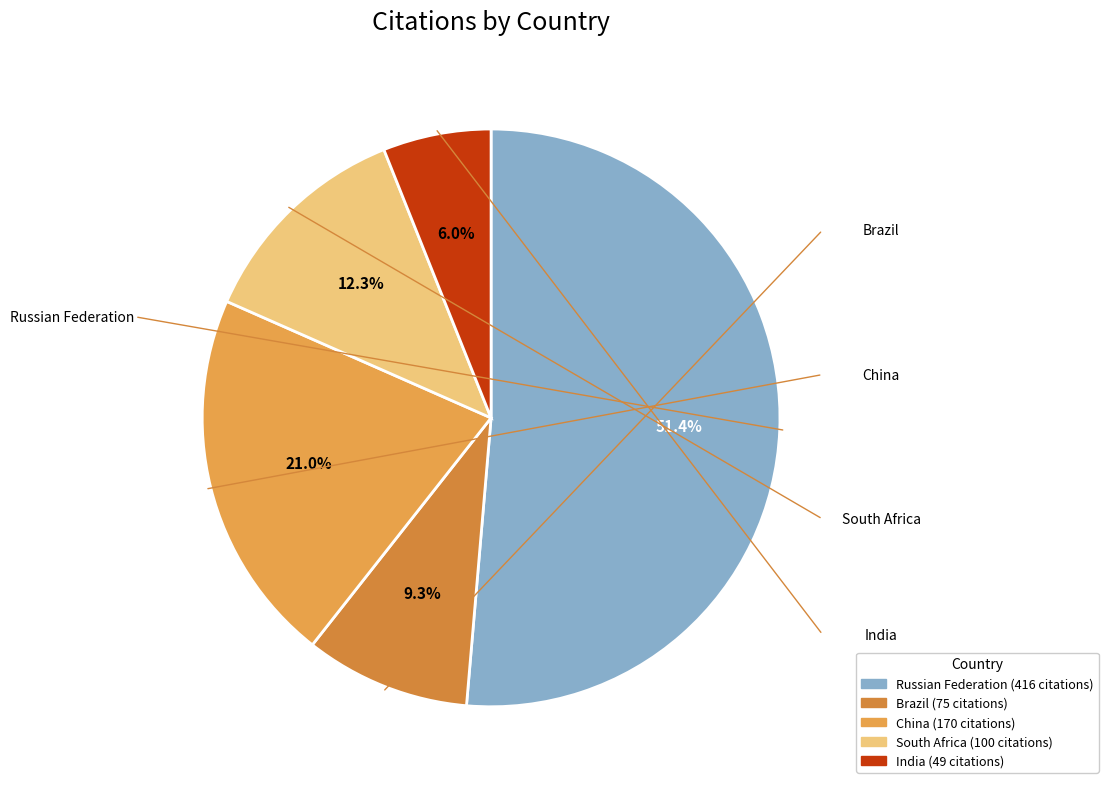

Is it true that Brazil is 4% of the pie?

False